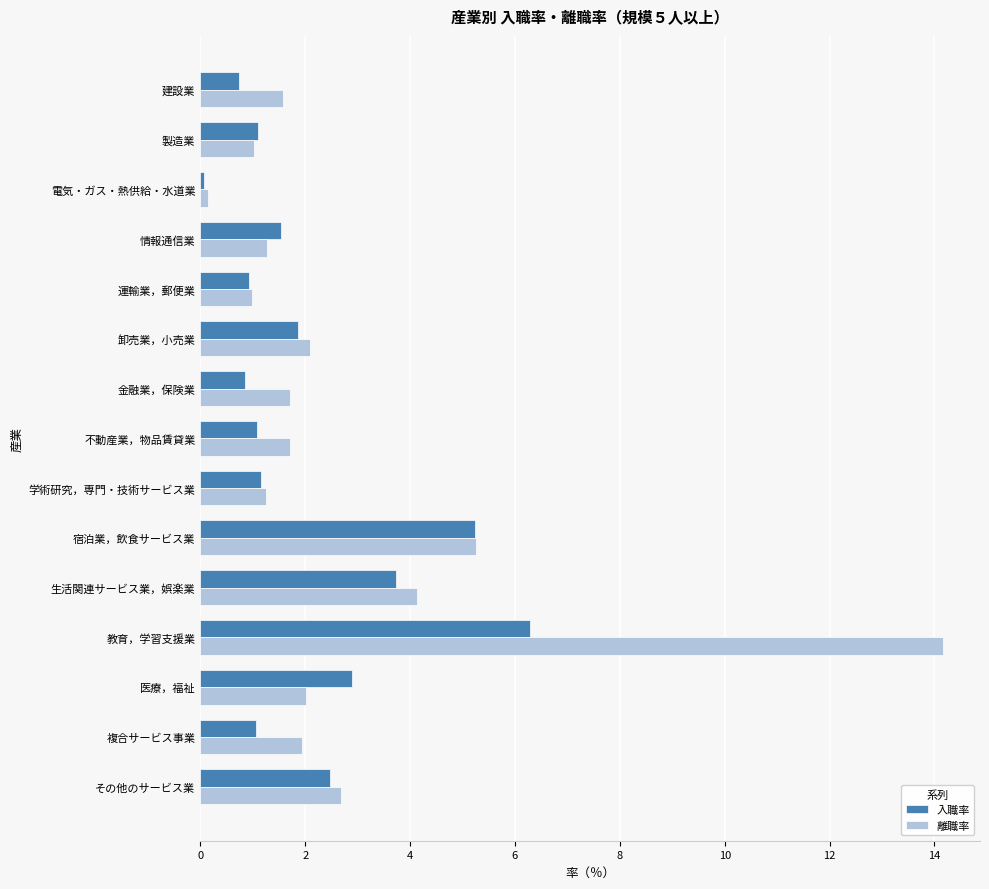

Which series changed the most between 情報通信業 and 医療，福祉?

入職率